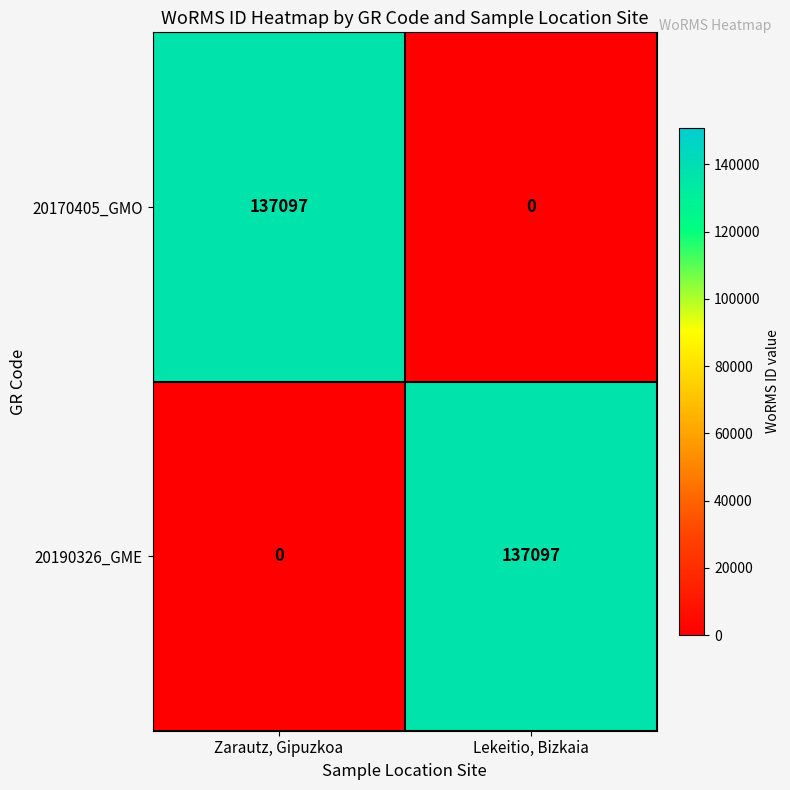

True or false: 20170405_GMO has a value of 0 at Lekeitio, Bizkaia.

True